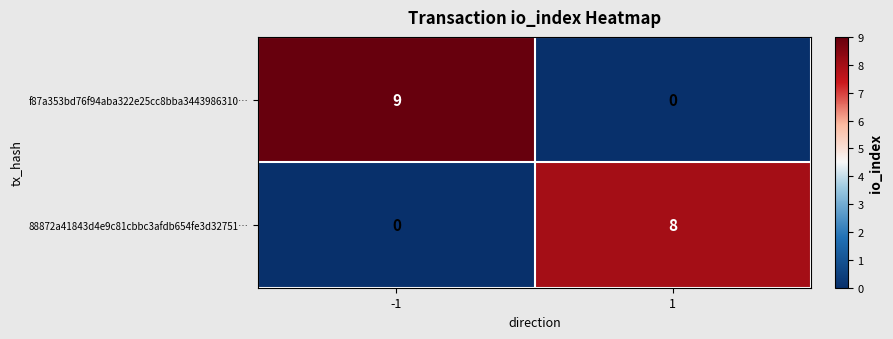

What is the difference between the highest and lowest values at 1?

8